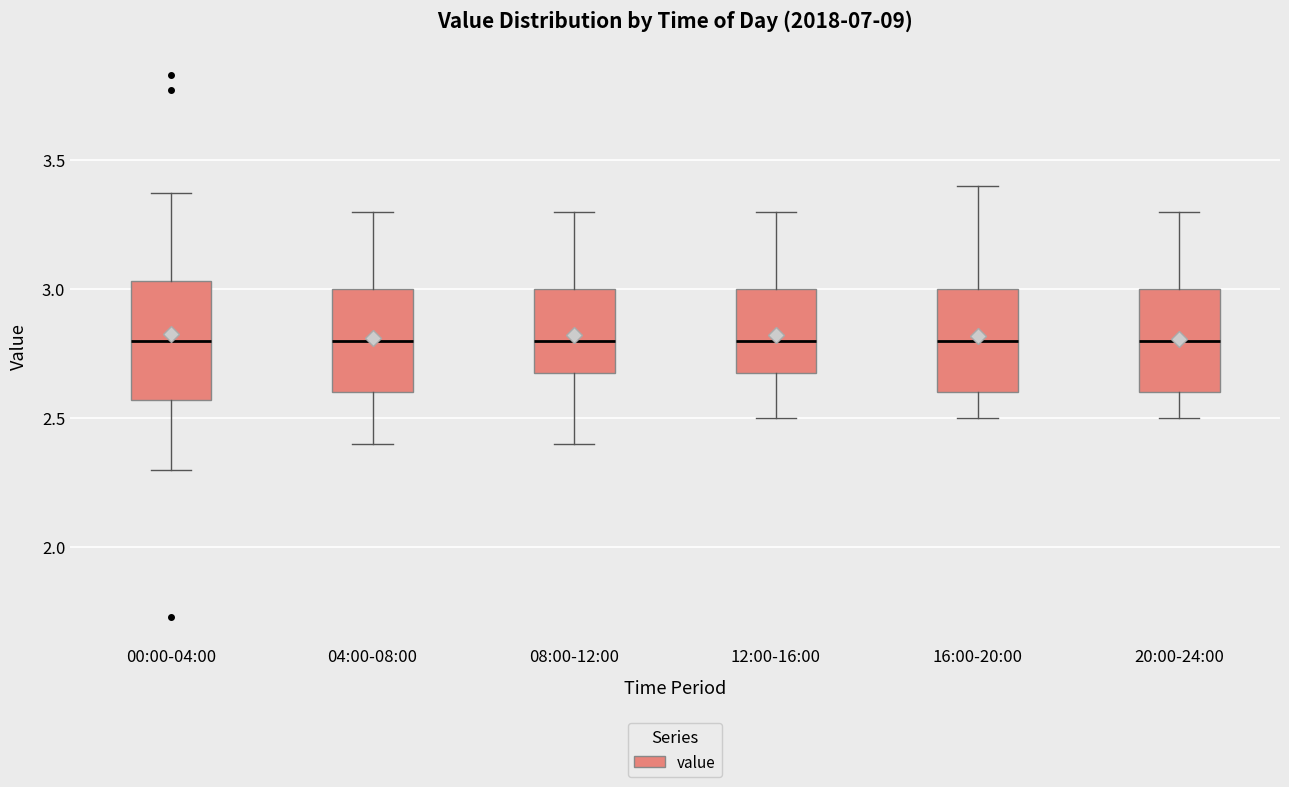

Where does the upper whisker of the box for 16:00-20:00 end on the y-axis? The values are not printed on the chart, so give them approximately, as read against the axis.

3.40